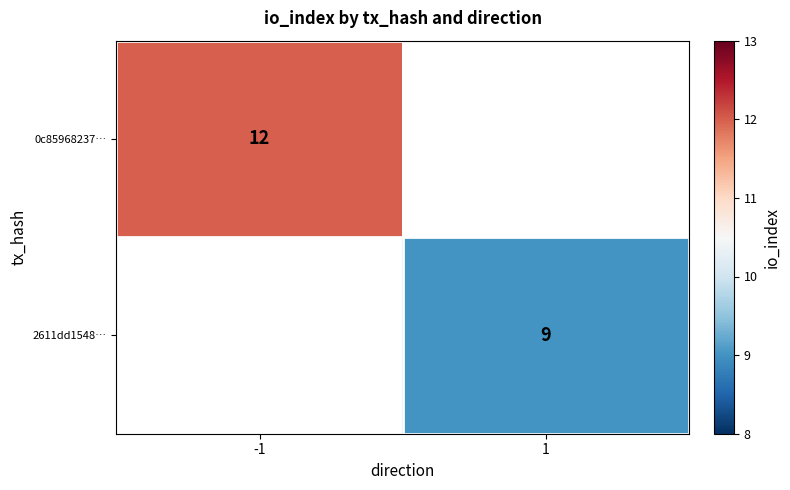

True or false: 2611dd1548… has a value of 9 at 1.

True